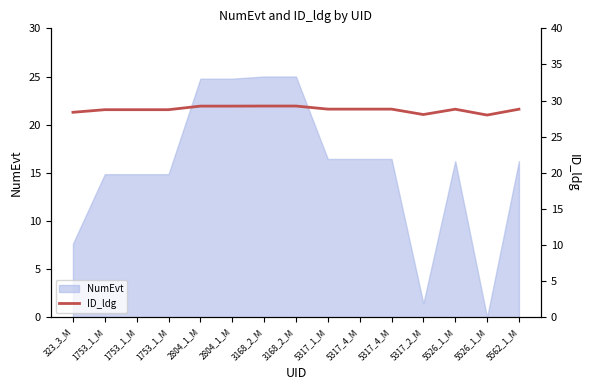

Between 5317_1_M and 5317_2_M, which is larger?

5317_1_M